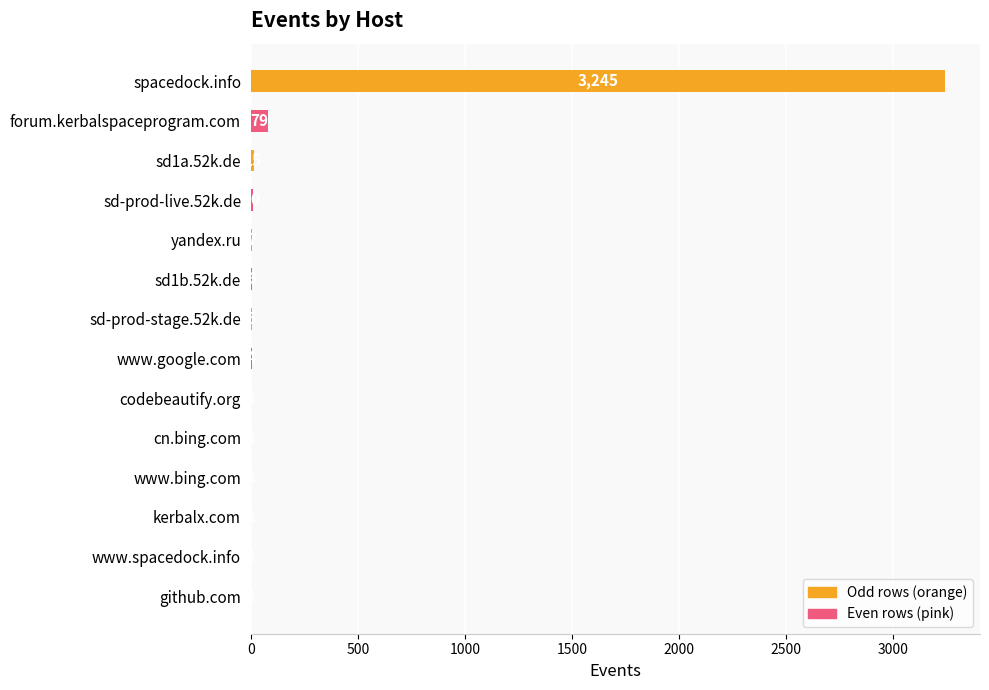

What is the ratio of the value at www.spacedock.info to the value at cn.bing.com?

1.0